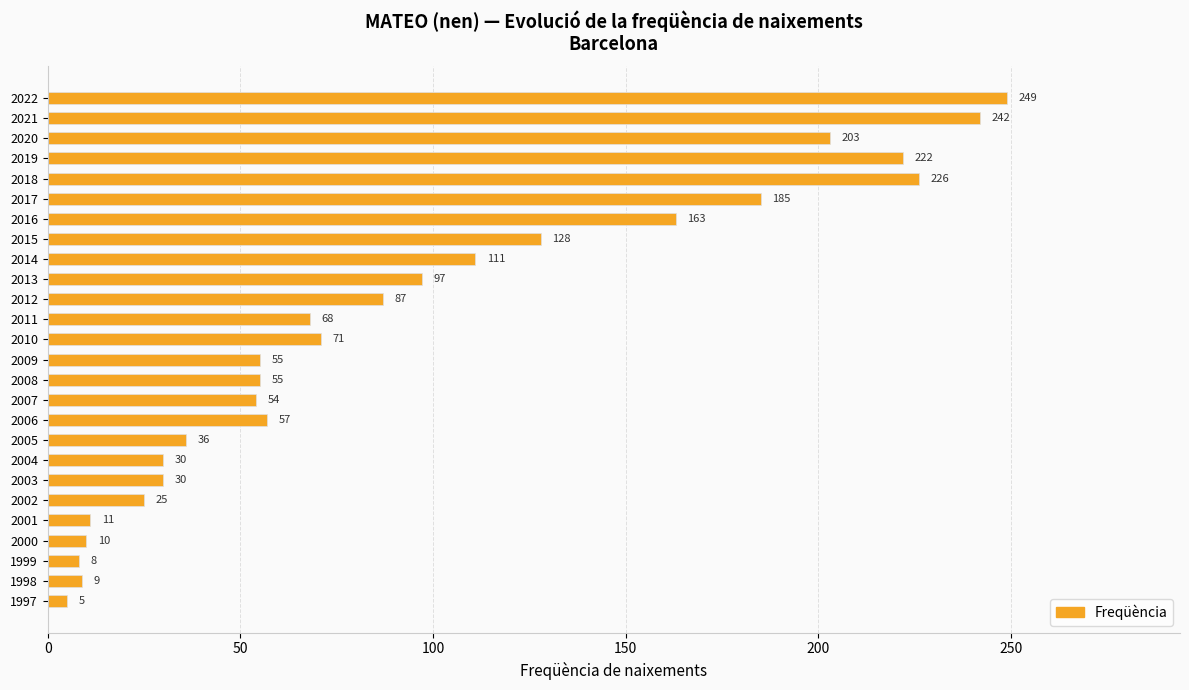

What is the greatest value displayed?

249